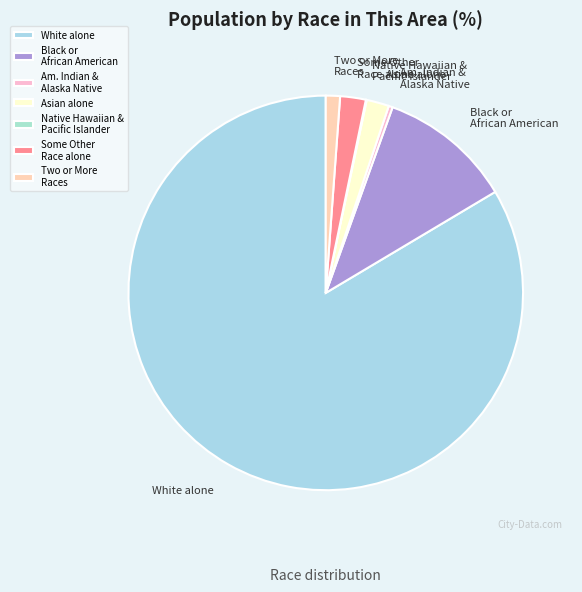

Does Some Other Race alone account for over 50% of the chart?

No